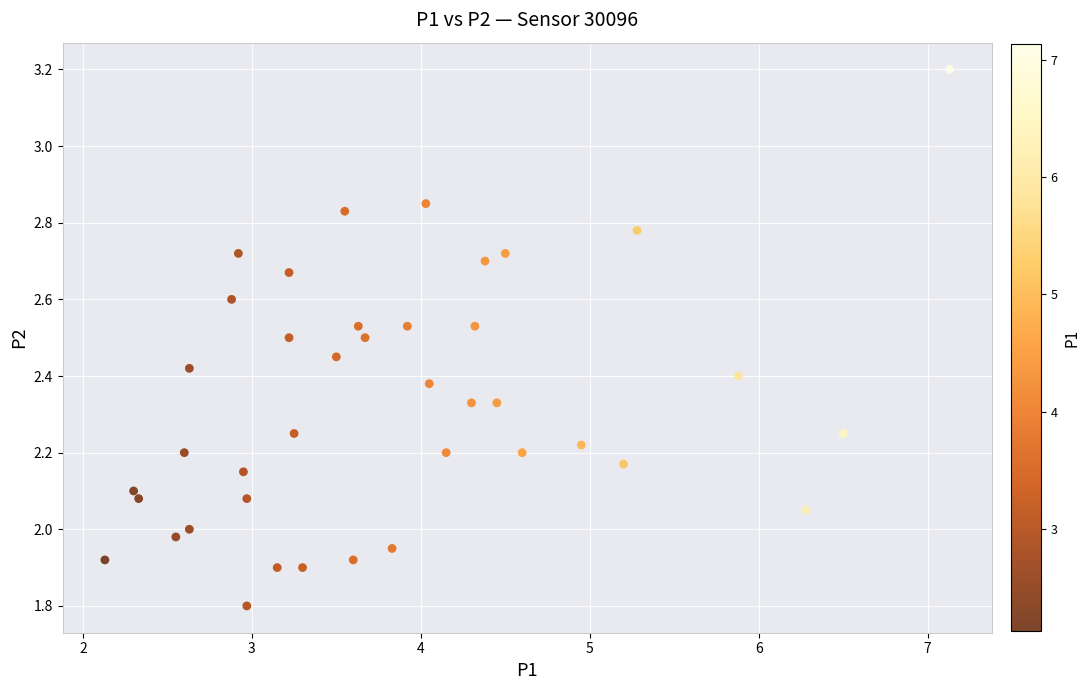

What is the range of Y values (max minus min)?

1.4